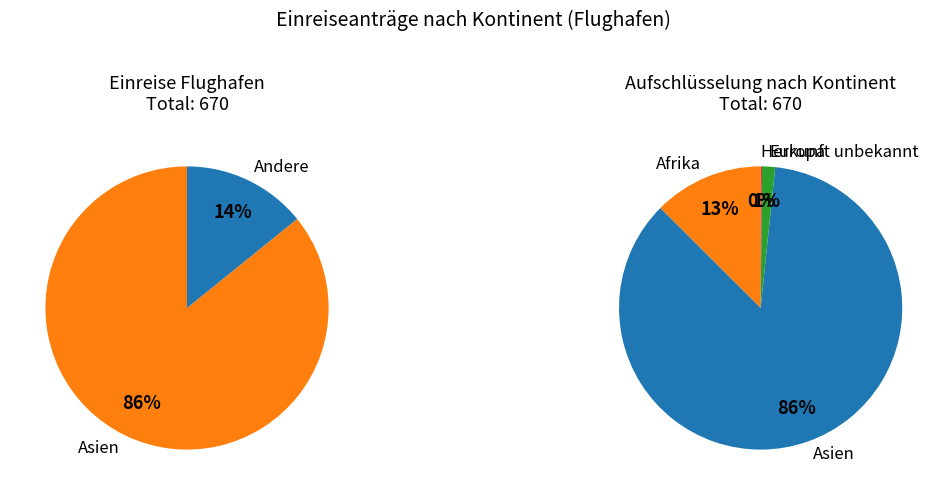

Between Herkunft unbekannt and Asien, which is larger?

Asien